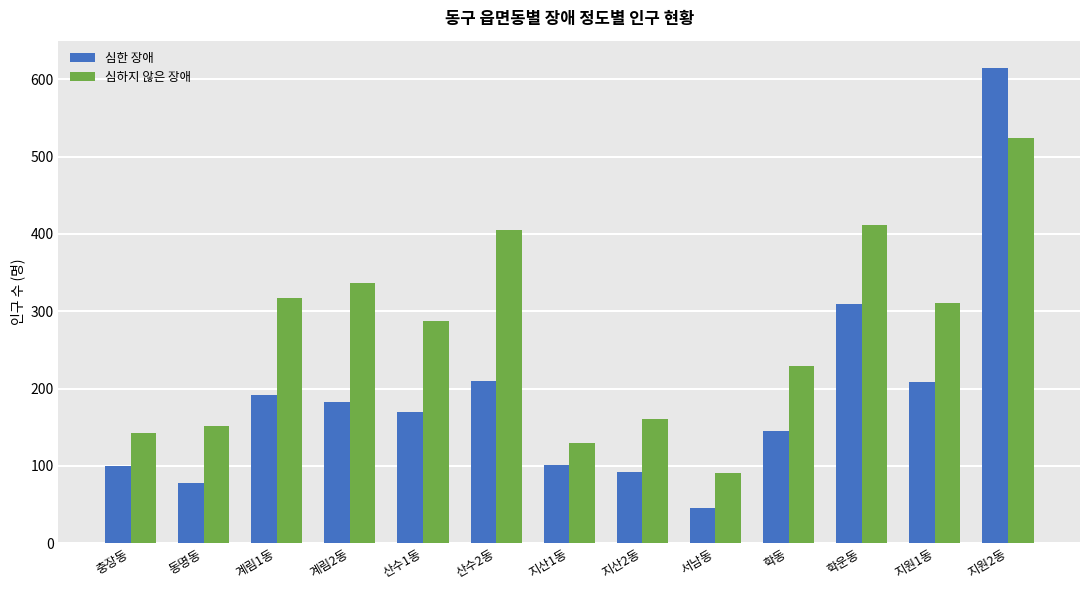

Is the value of 심하지 않은 장애 at 계림1동 greater than the value of 심한 장애 at 계림1동?

Yes